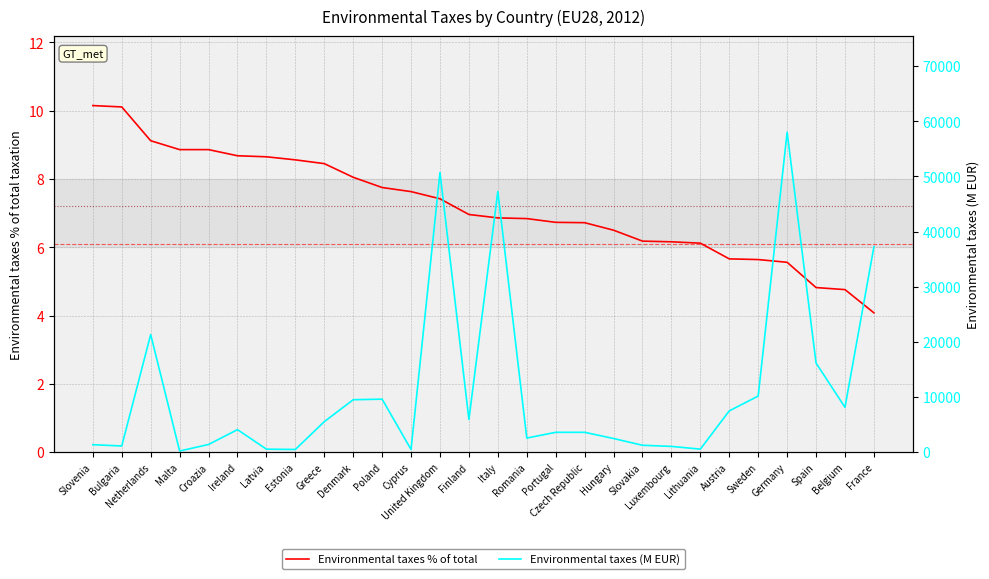

How many data points in Environmental taxes (M EUR) are less than 4082?

14